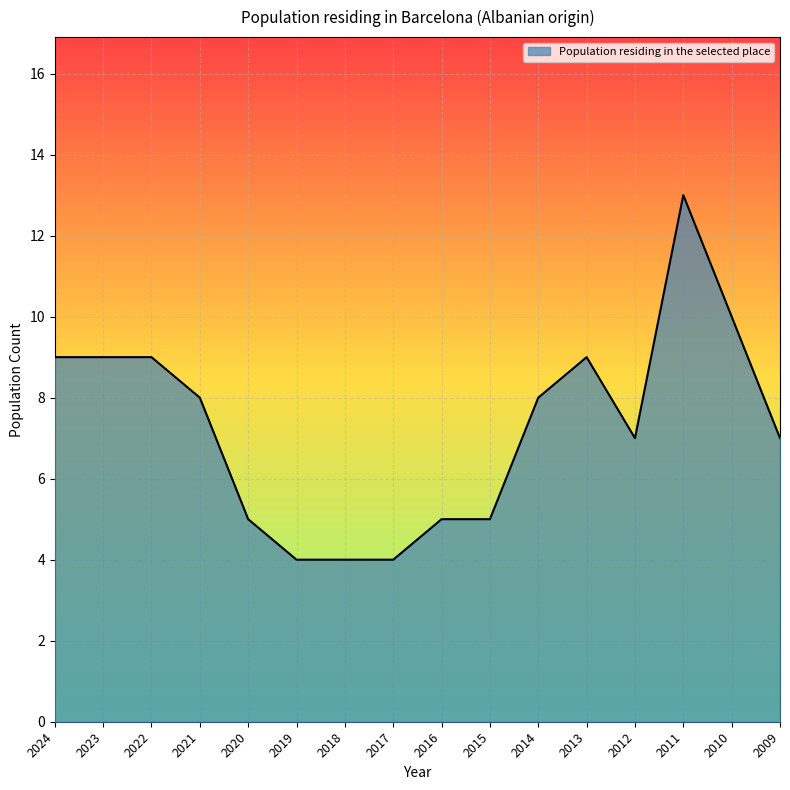

What is the sum of all values?

116